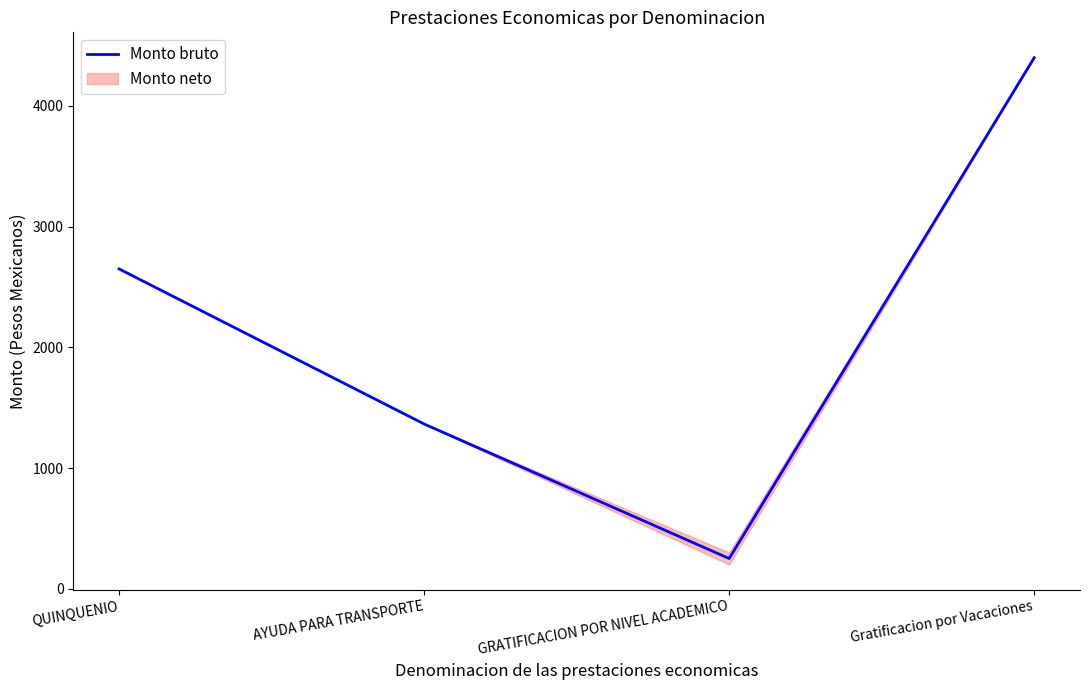

What position from the right is AYUDA PARA TRANSPORTE?

3